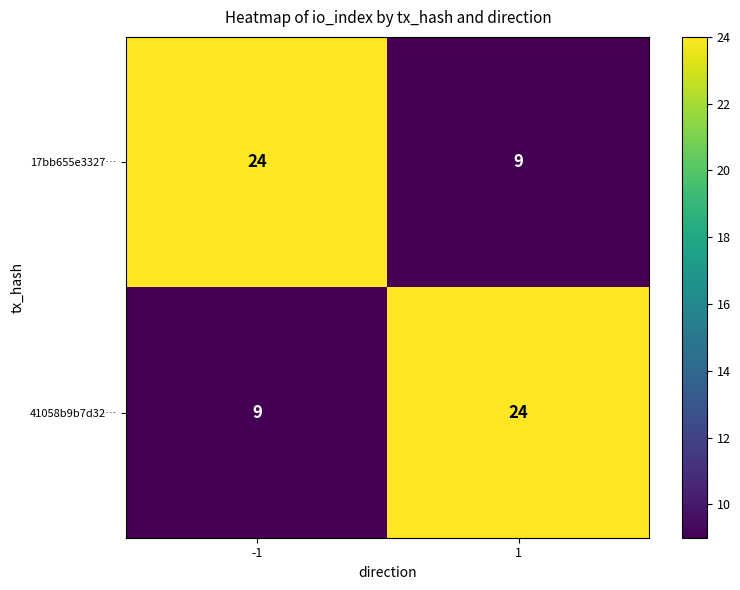

What is the difference between the 17bb655e3327… values at -1 and 1?

15